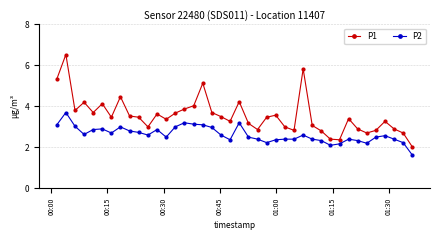

Rank the series by their average value, from lowest to highest.

P2, P1